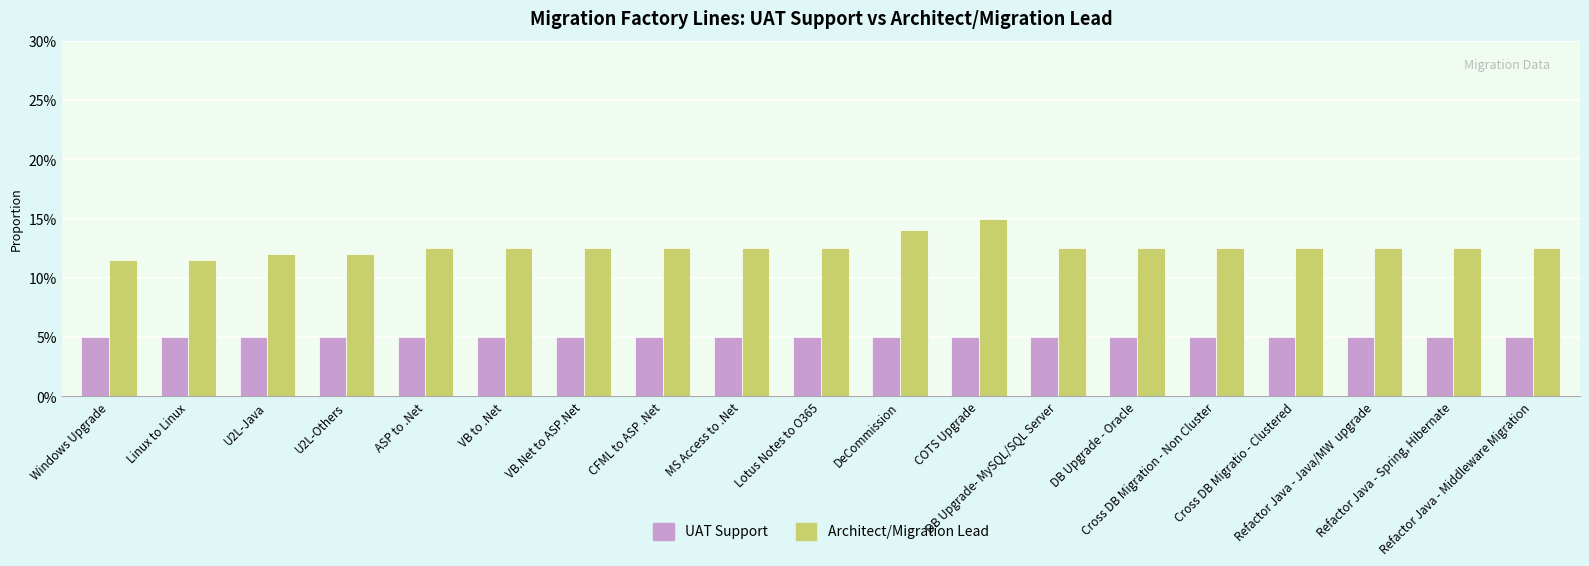

The Architect/Migration Lead series shows 0.0 at Refactor Java - Middleware Migration. True or false?

False